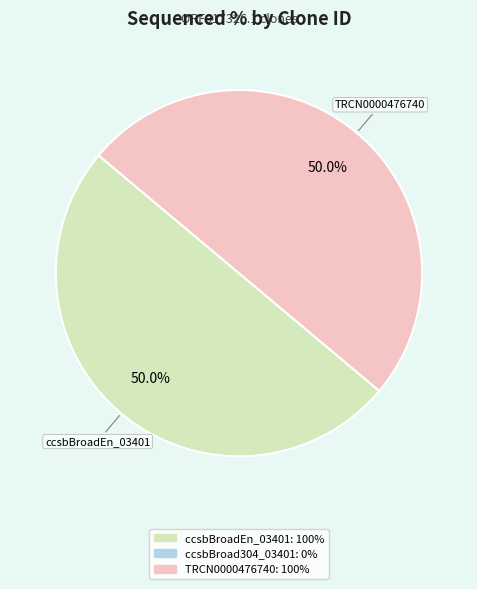

Which category has the biggest portion of the pie?

ccsbBroadEn_03401